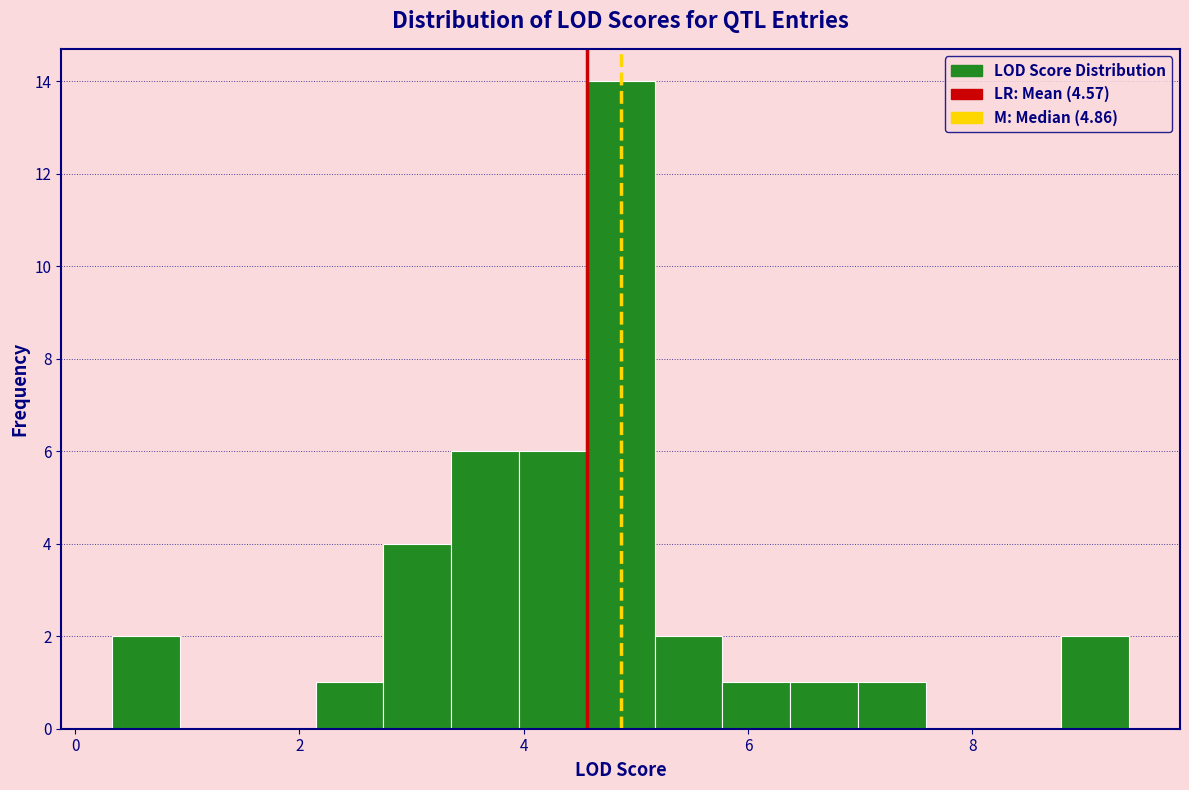

Around what value on the x-axis is the tallest bar? Give the approximate position of its centre, as read against the axis.

4.8